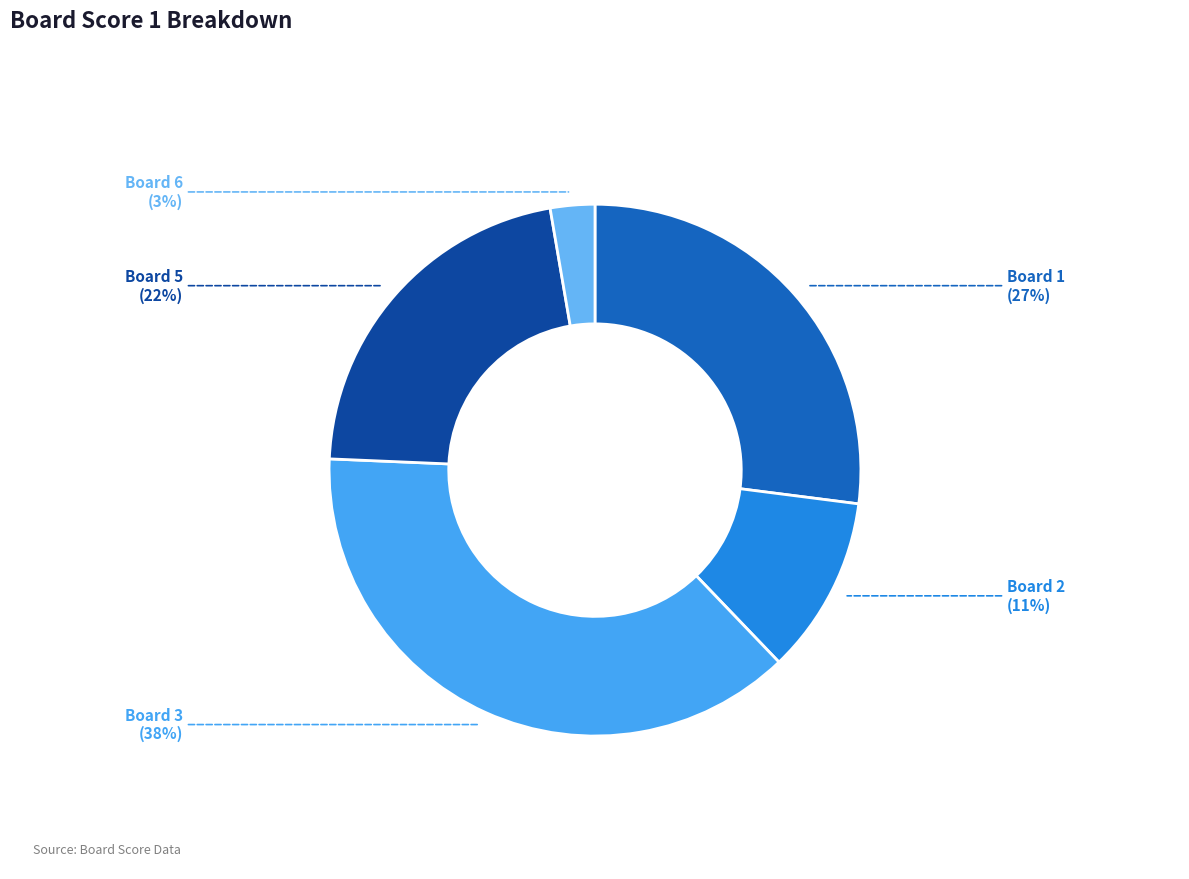

How many slices are in this pie chart?

5